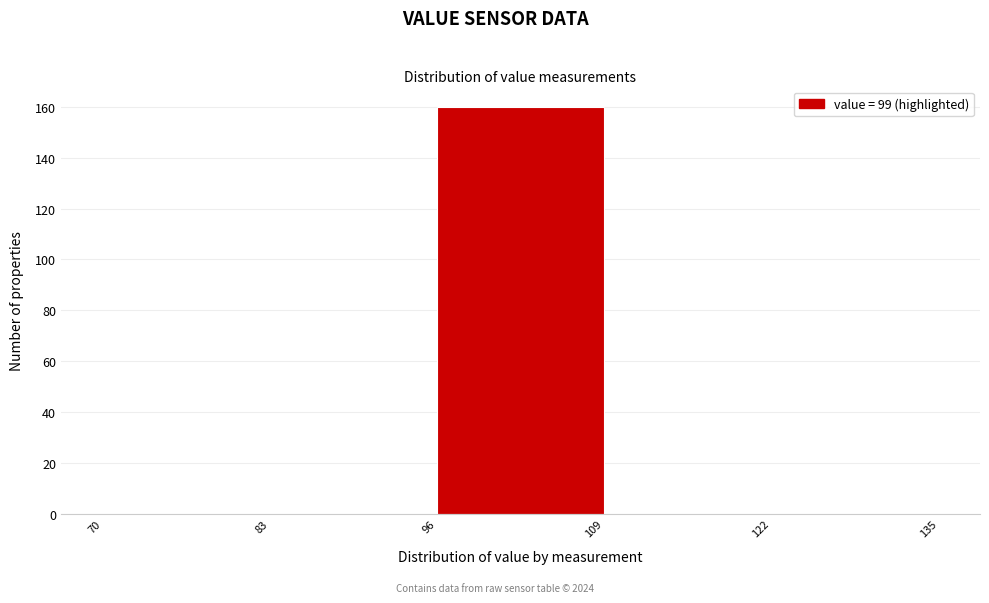

What is the height of the bar covering 96 to 109 on the x-axis? The values are not printed on the chart, so give them approximately, as read against the axis.

160